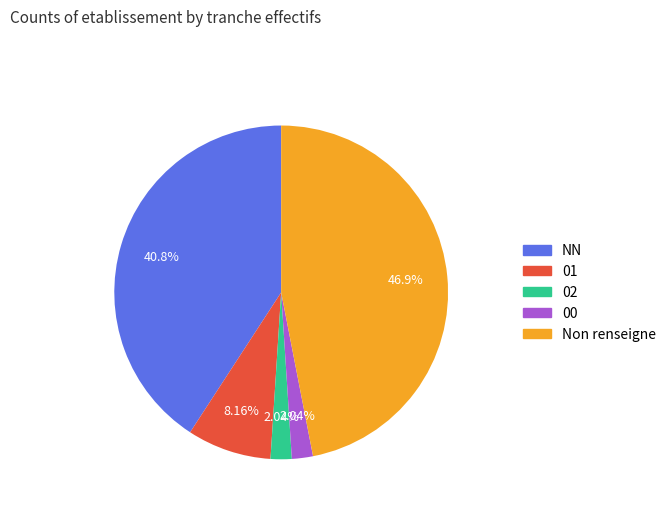

The NN slice represents 41% of the pie. True or false?

True